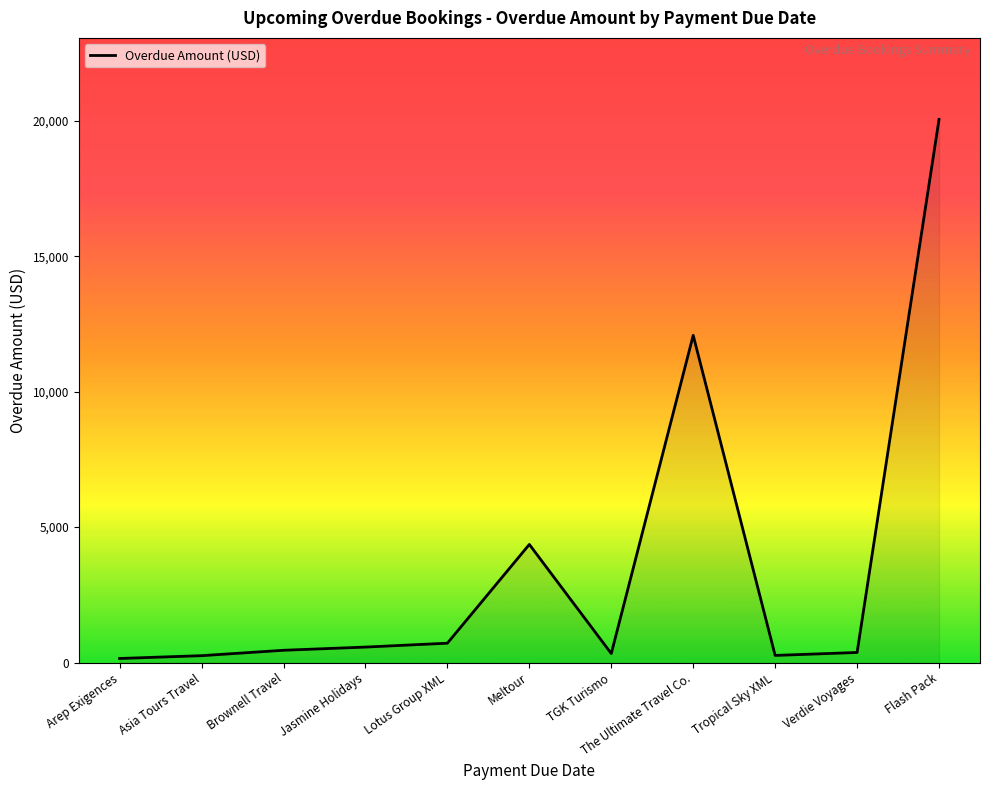

Does the chart have visible grid lines?

No